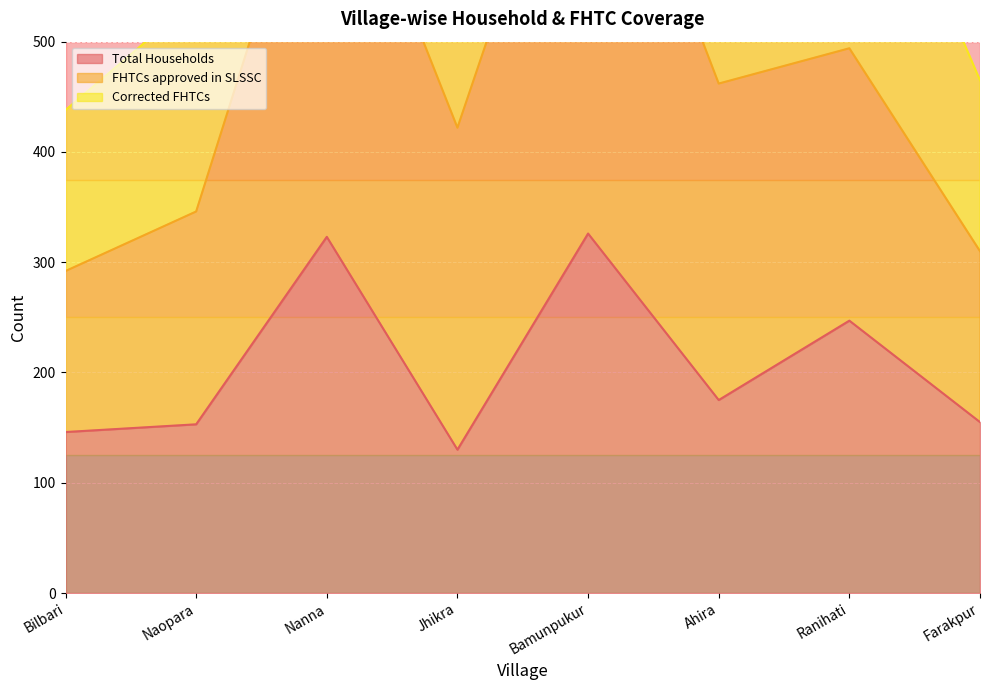

The value of Total Households at Jhikra is 130. True or false?

True